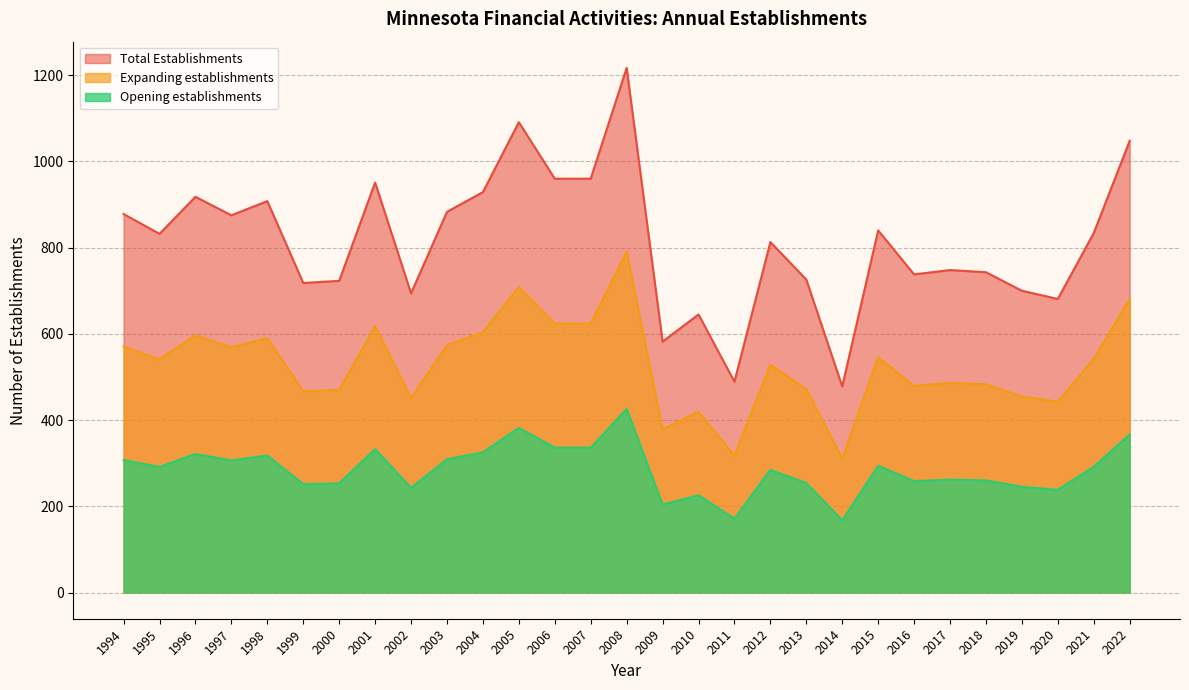

What is the lowest value of the Opening establishments series?

167.3